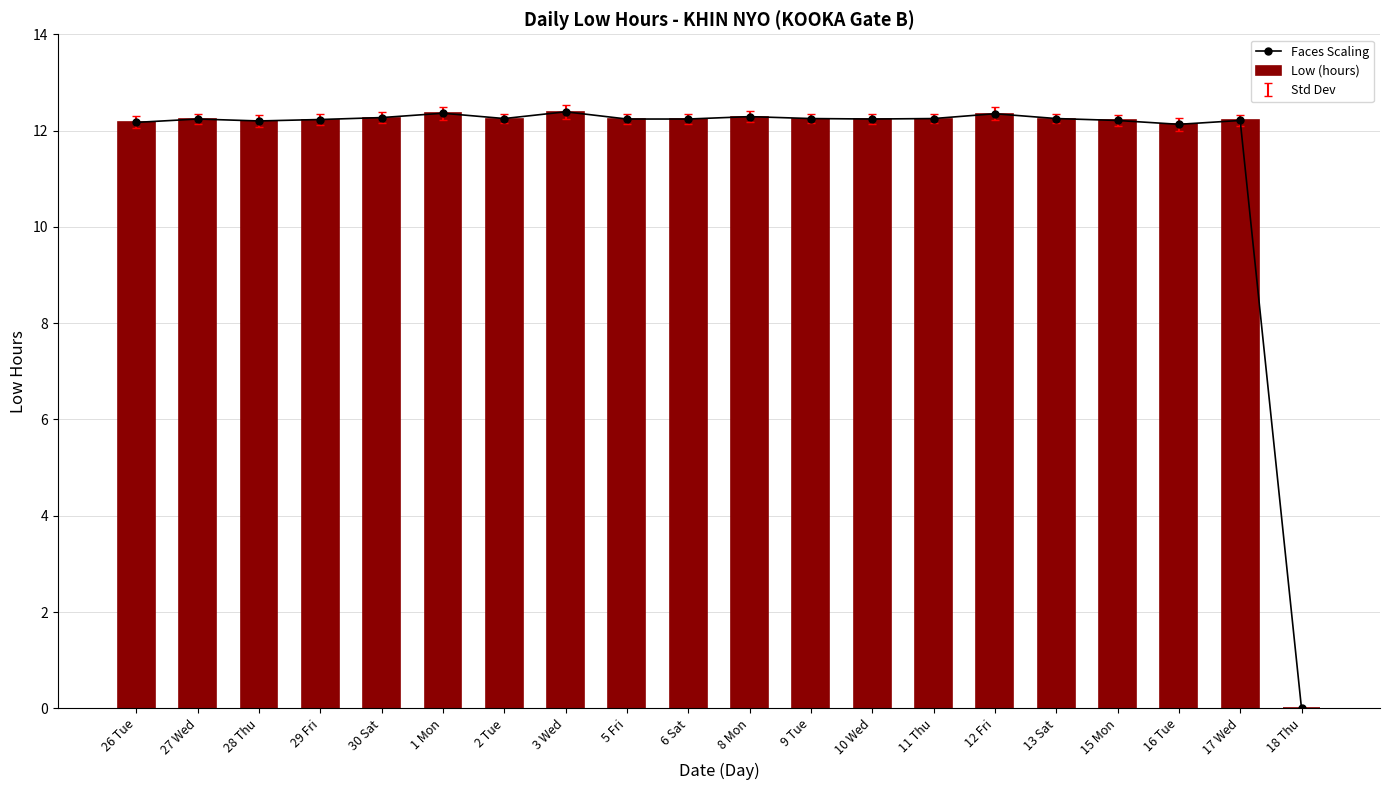

What is the sum of the Low (hours) values at 1 Mon and 3 Wed?

24.8